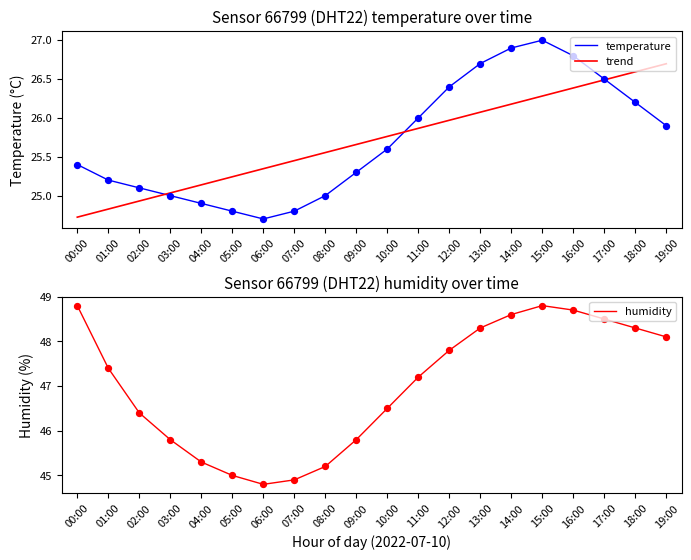

Is the value of temperature at 05:00 greater than the value of humidity at 12:00?

No